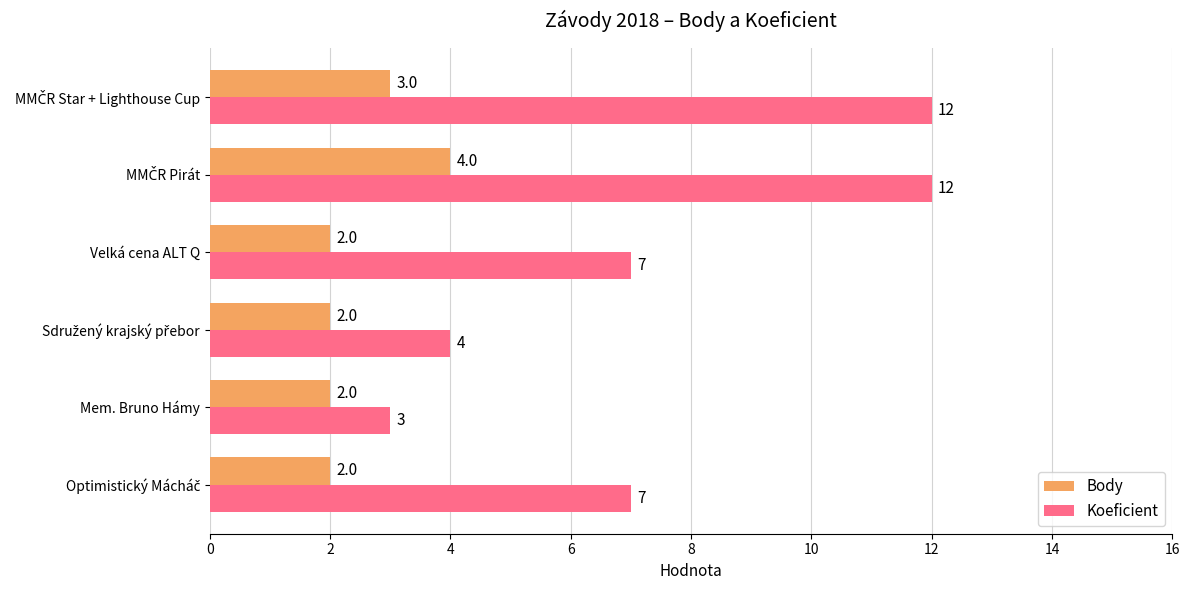

What are all the series names shown in the legend?

Body, Koeficient